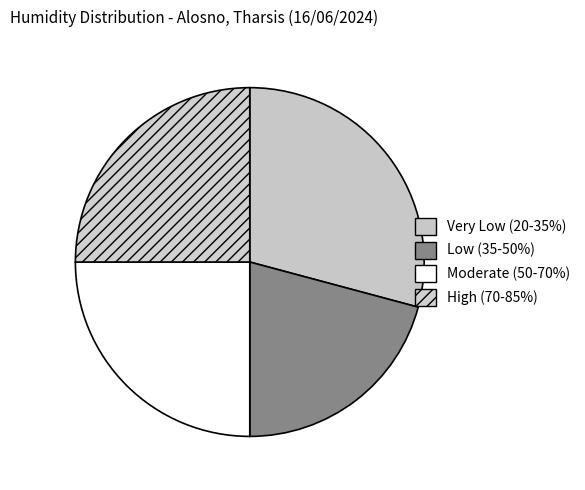

What is the smallest slice in the pie chart?

Low (35-50%)